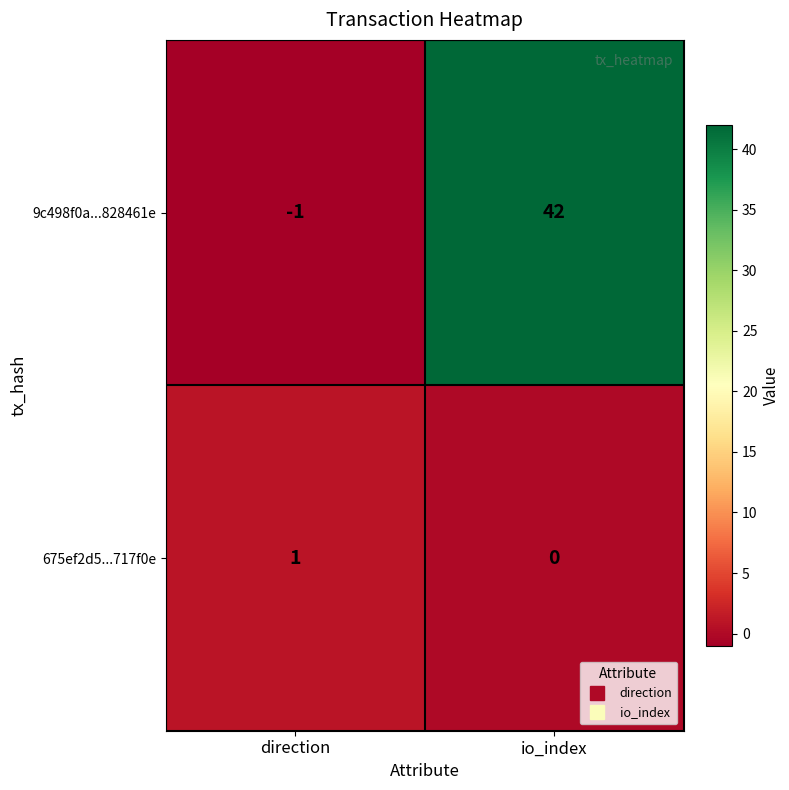

Which series has the largest total across all categories?

9c498f0a...828461e